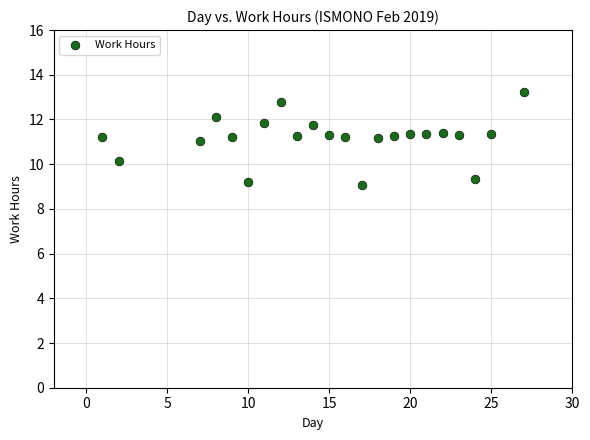

What is the range of X values (max minus min)?

26.0